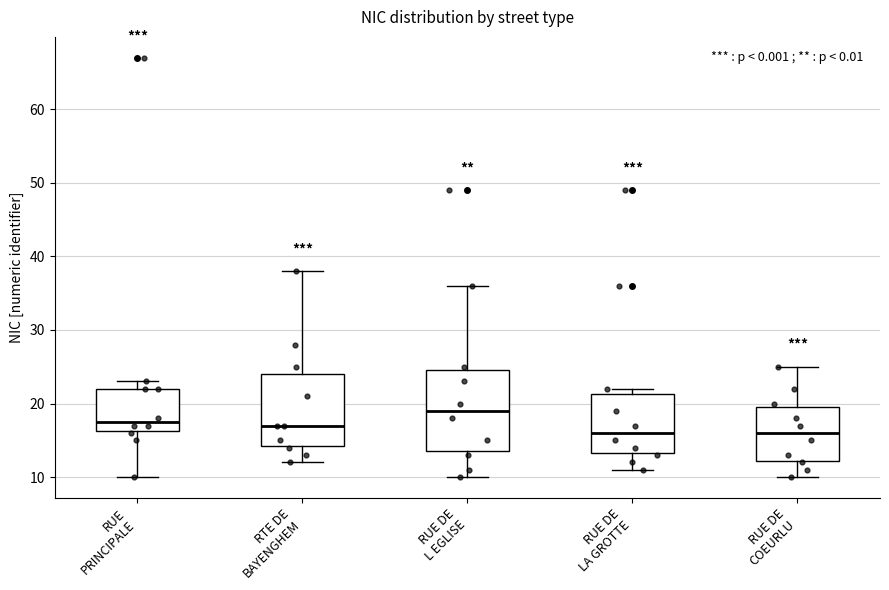

Reading left to right, read every box against the y-axis: the position of its median line, the range the box covers, and the ends of its whiskers. The values are not printed on the chart, so give them approximately, as read against the axis.

RUE PRINCIPALE: median 18, box 16 to 22, whiskers 10 to 23
RTE DE BAYENGHEM: median 17, box 14 to 24, whiskers 12 to 38
RUE DE L EGLISE: median 19, box 14 to 25, whiskers 10 to 36
RUE DE LA GROTTE: median 16, box 13 to 21, whiskers 11 to 22
RUE DE COEURLU: median 16, box 12 to 20, whiskers 10 to 25